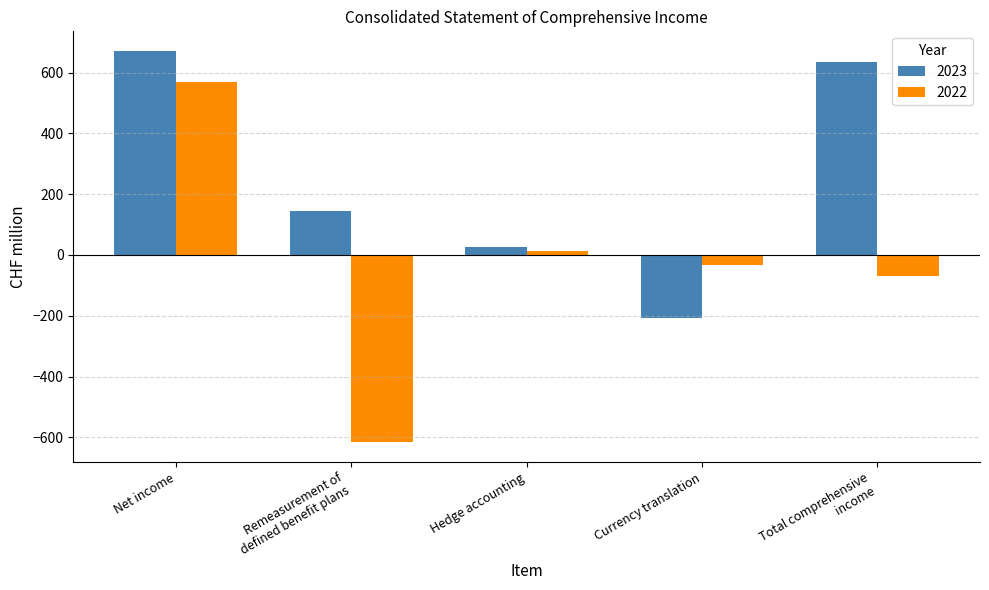

What is the difference between the maximum and minimum values in the 2023 series?

879.9